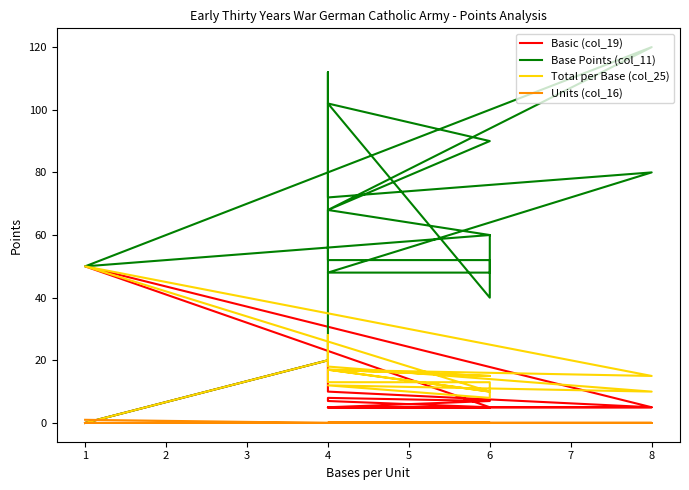

True or false: Basic (col_19) has more than 0 points higher than both neighbors.

True